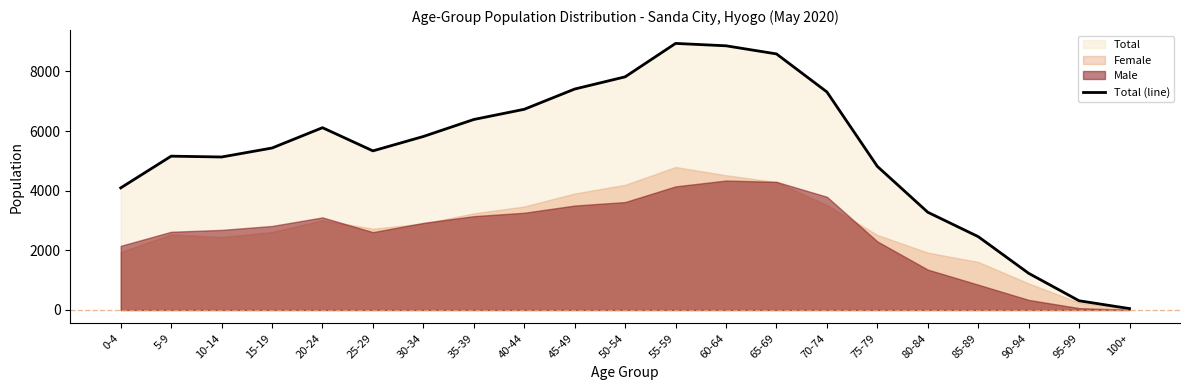

Reading right to left, transcribe all the data shown in this chart.

100+=47	95-99=309	90-94=1230	85-89=2460	80-84=3278	75-79=4816	70-74=7313	65-69=8588	60-64=8860	55-59=8940	50-54=7819	45-49=7410	40-44=6731	35-39=6389	30-34=5819	25-29=5336	20-24=6114	15-19=5432	10-14=5131	5-9=5159	0-4=4095